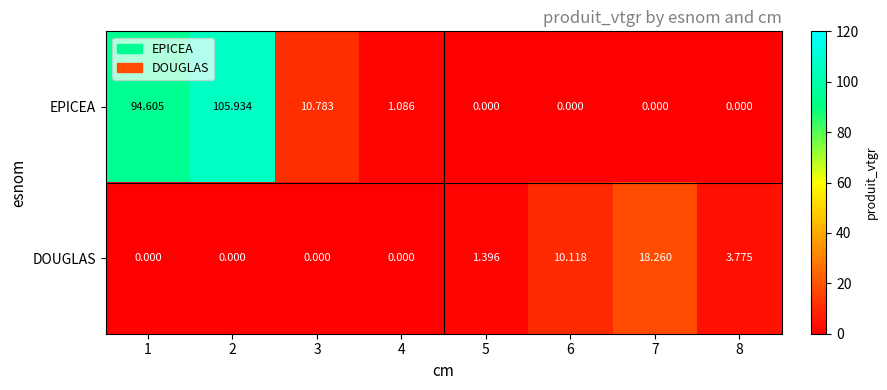

How many data points does each series have?

8